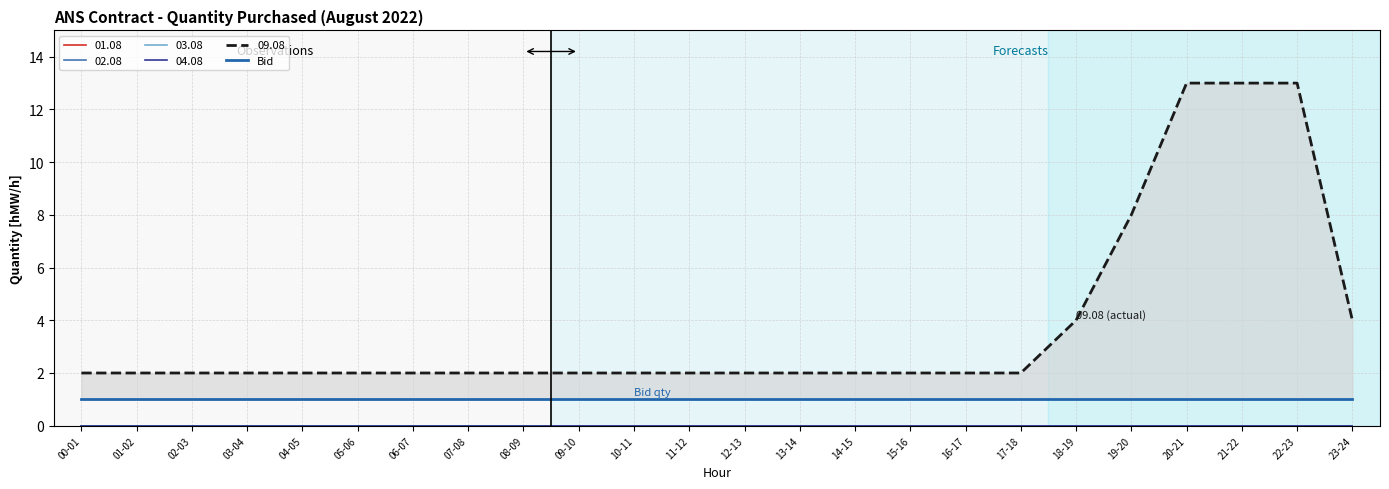

Does the chart have visible grid lines?

Yes